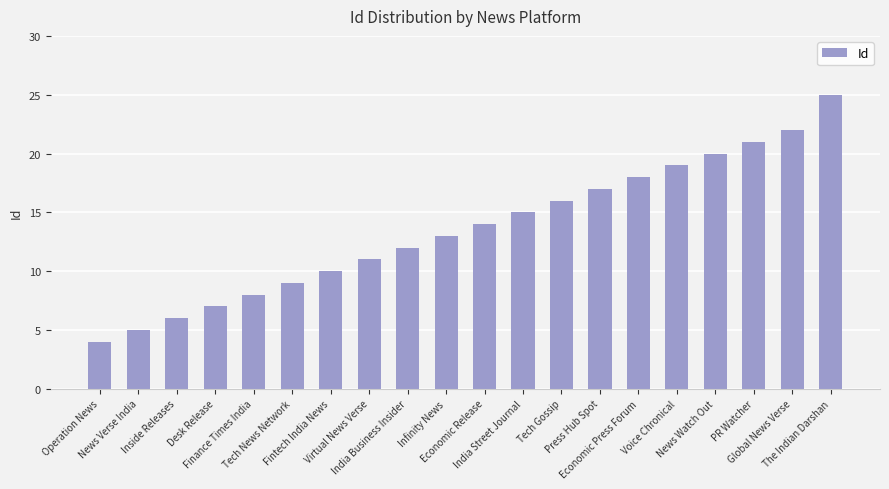

Reading left to right, what are all the values shown in this chart?

4	5	6	7	8	9	10	11	12	13	14	15	16	17	18	19	20	21	22	25